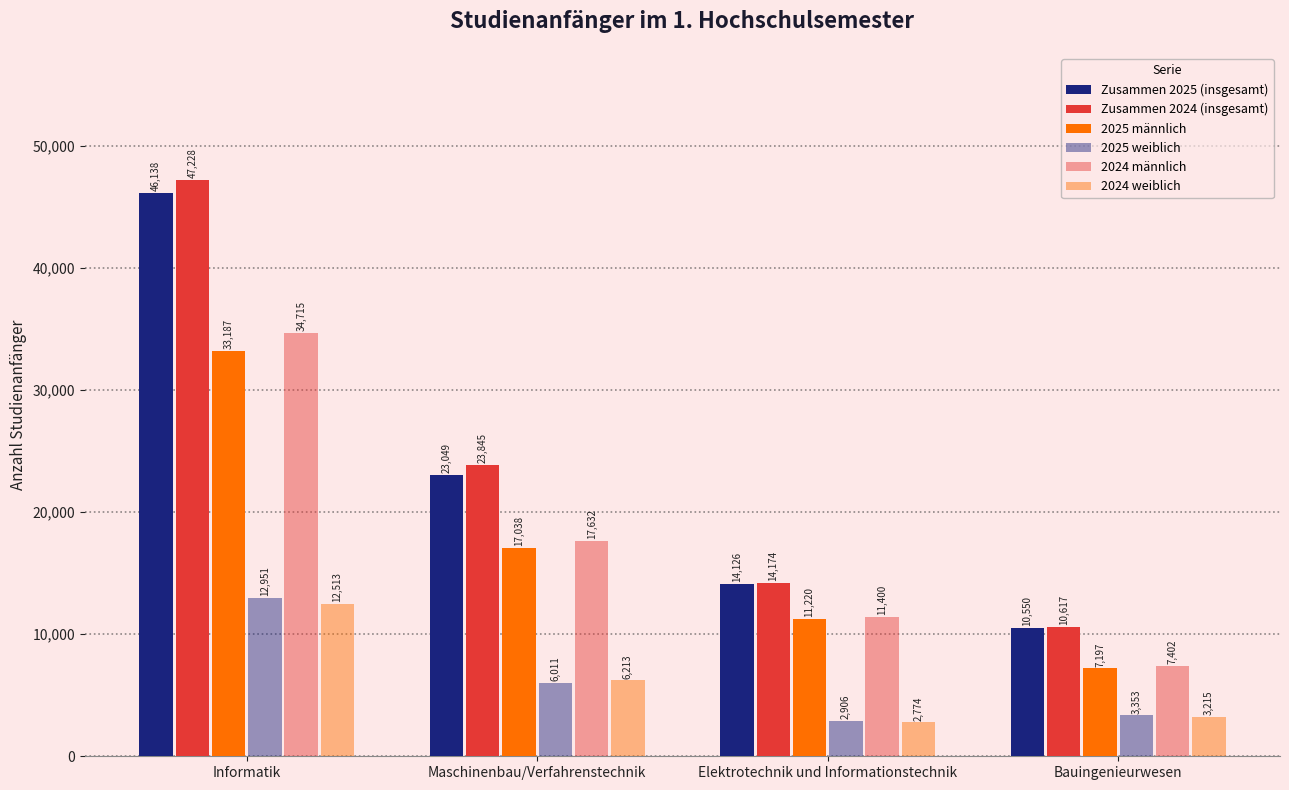

The Zusammen 2025 (insgesamt) series shows 10550 at Bauingenieurwesen. True or false?

True